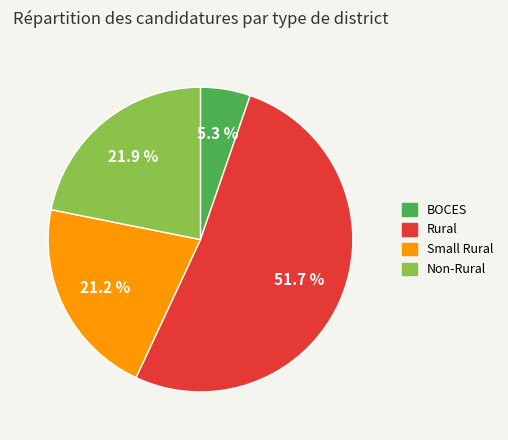

Is there any slice that represents more than half of the pie?

Yes